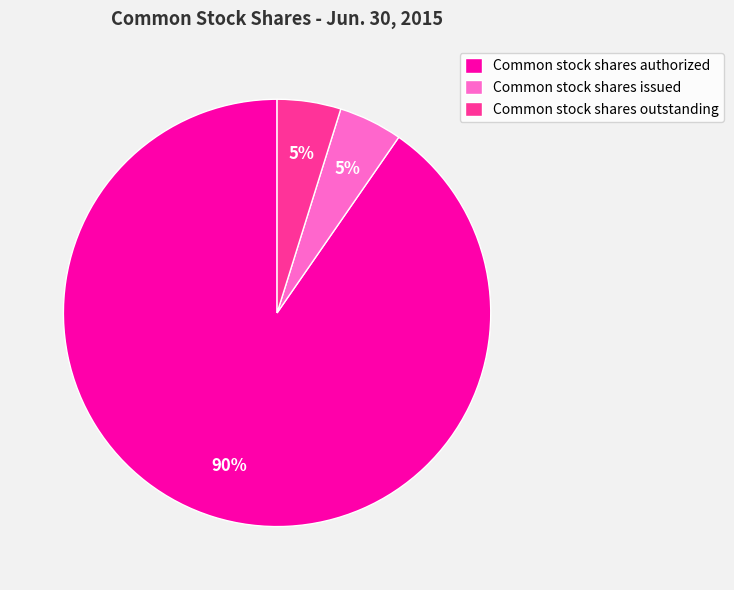

True or false: Common stock shares authorized accounts for 90% of the total.

True